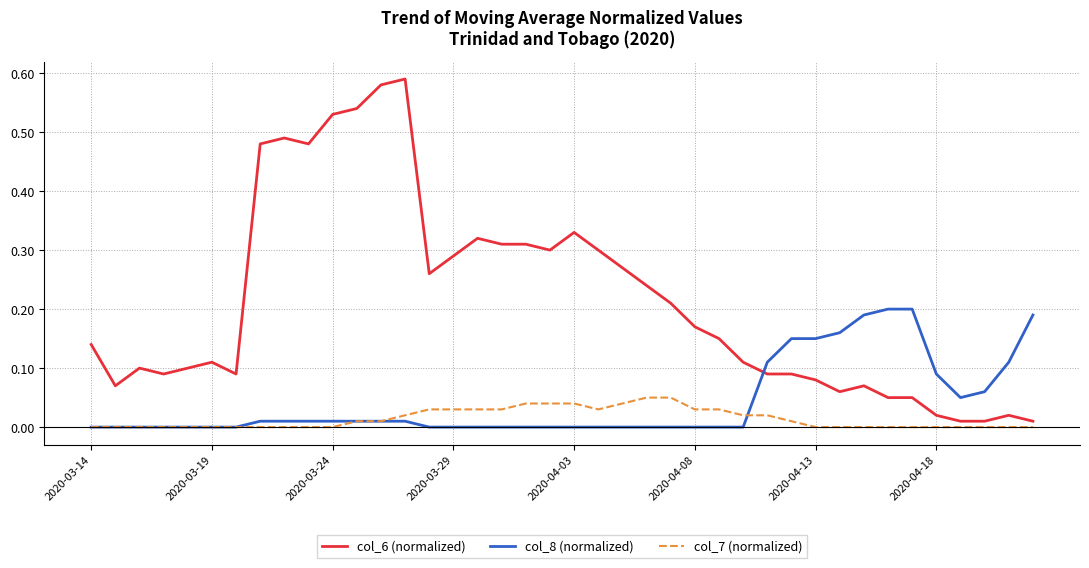

Which series has the largest total across all categories?

col_6 (normalized)